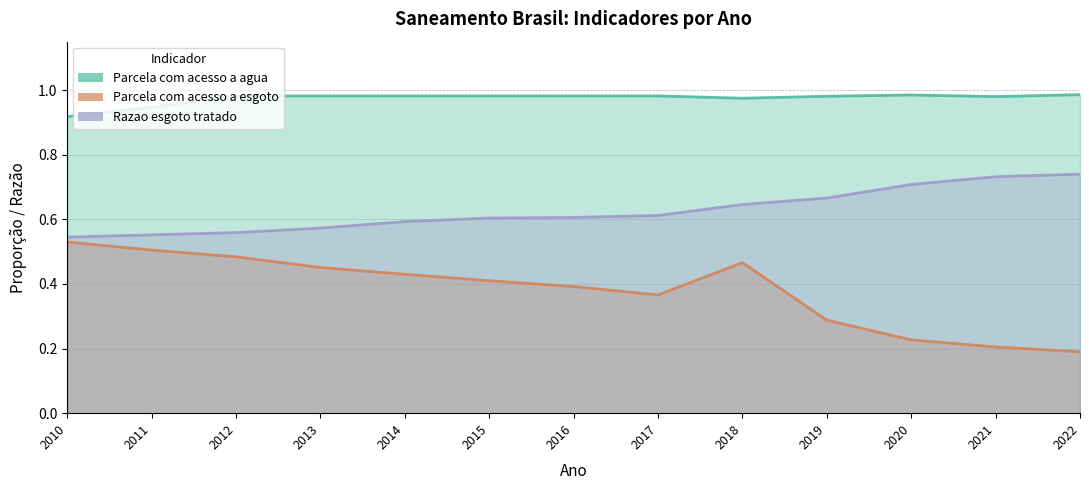

The Parcela com acesso a esgoto series shows 0.4 at 2016. True or false?

True